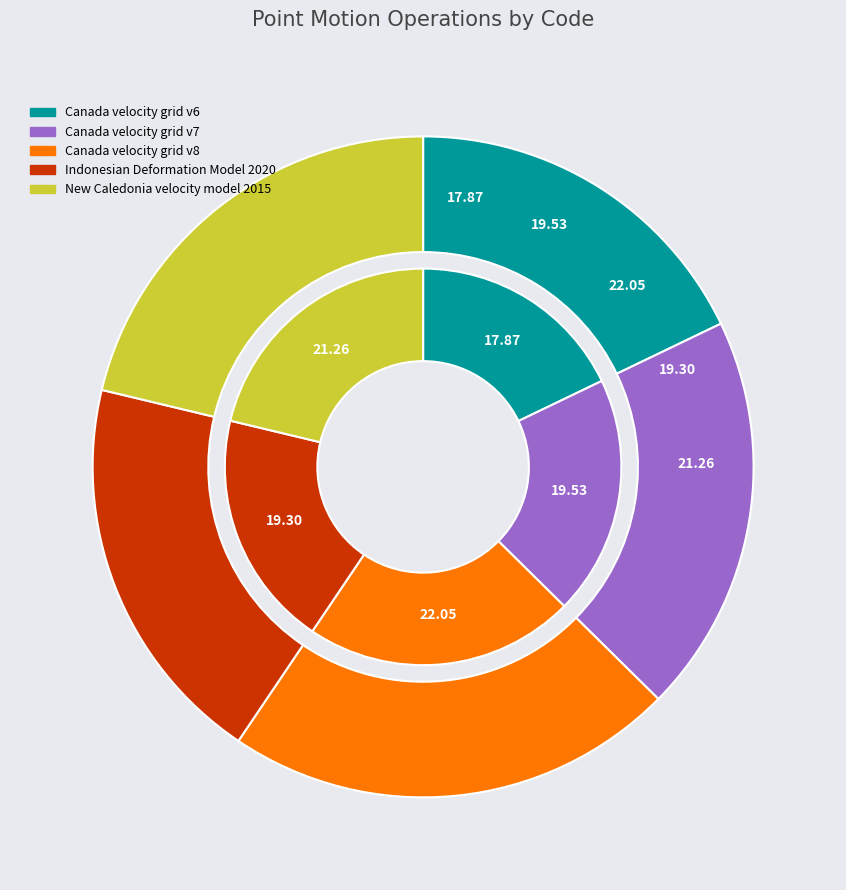

Count the number of slices in the pie.

5